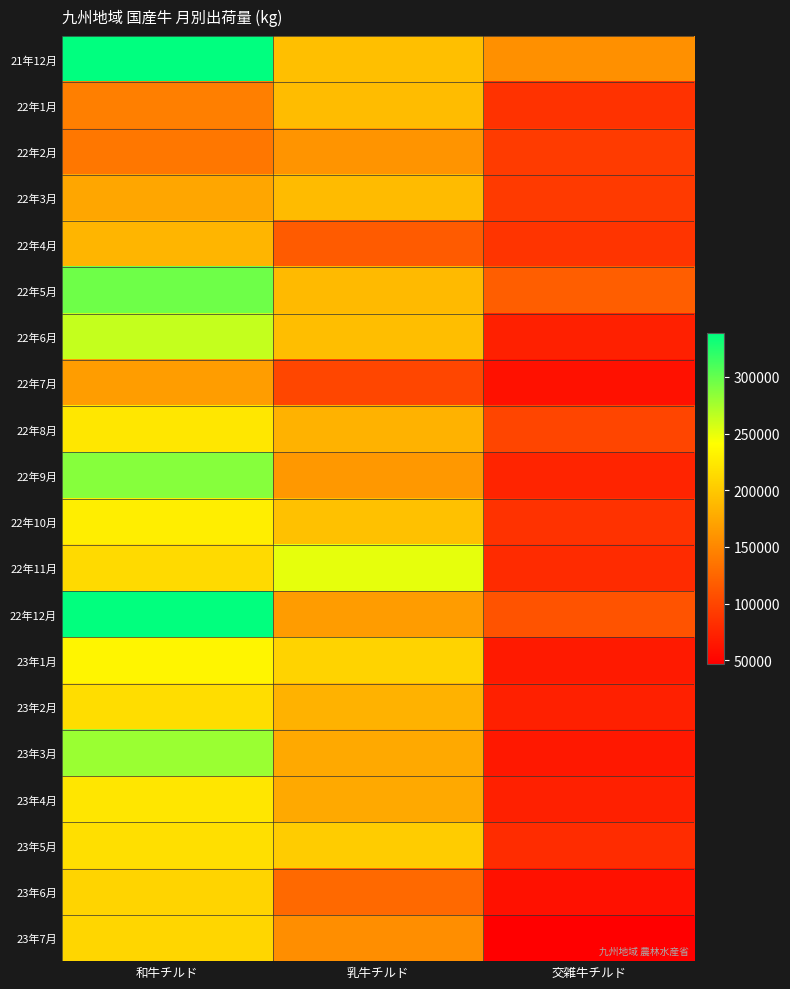

At 交雑牛チルド, list the series in order from largest to smallest.

21年12月, 22年5月, 22年12月, 22年8月, 22年2月, 22年3月, 22年4月, 22年10月, 22年1月, 23年5月, 22年11月, 22年9月, 23年2月, 22年6月, 23年4月, 23年1月, 23年3月, 22年7月, 23年6月, 23年7月